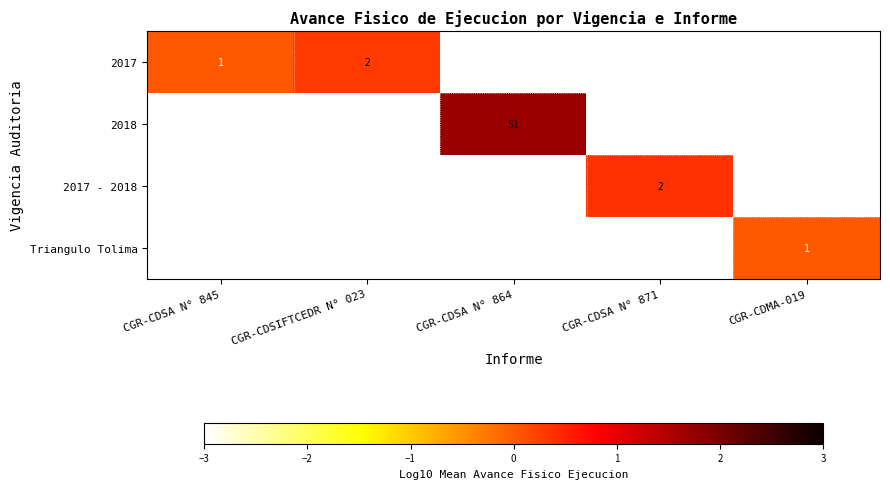

The Triangulo Tolima series shows 0 at CGR-CDMA-019. True or false?

False